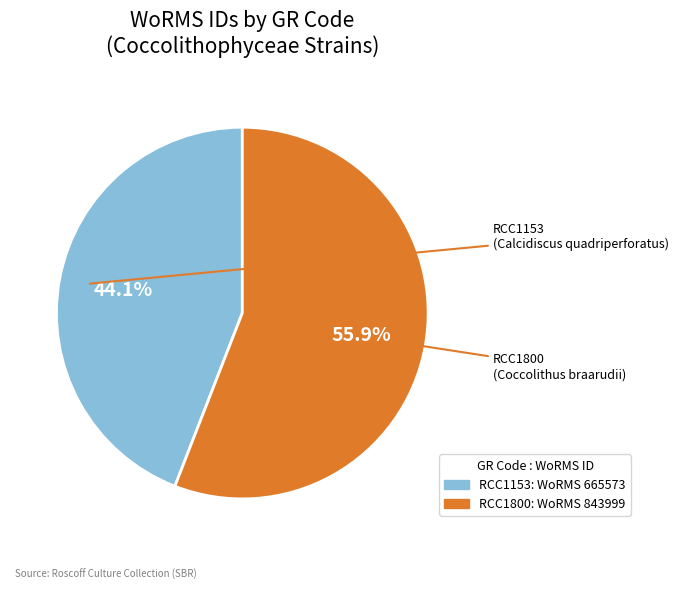

What percentage is NOT represented by RCC1800?

44.1%